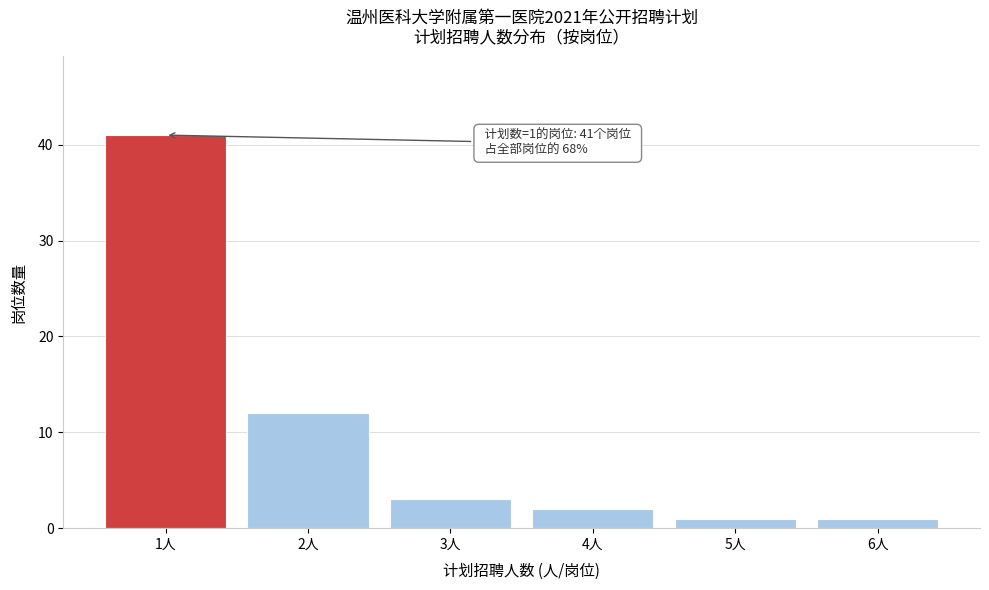

Reading left to right, transcribe all the data shown in this chart.

41	12	3	2	1	1